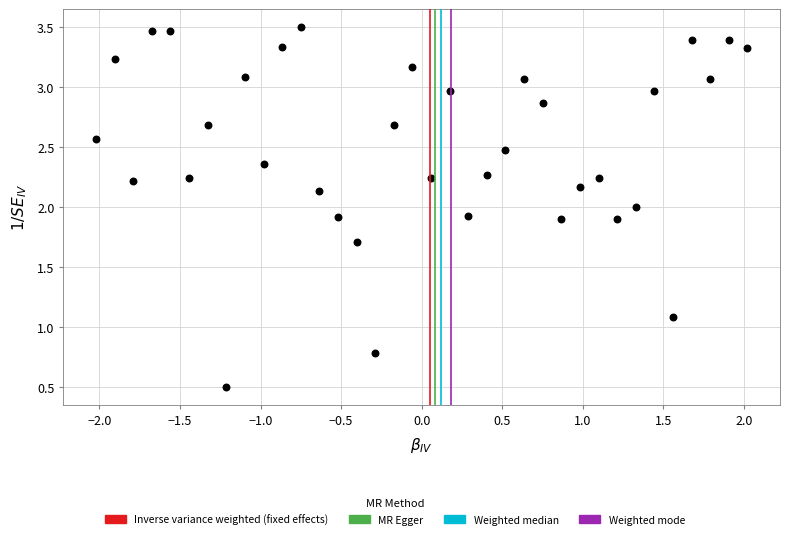

What is the range of Y values (max minus min)?

3.0